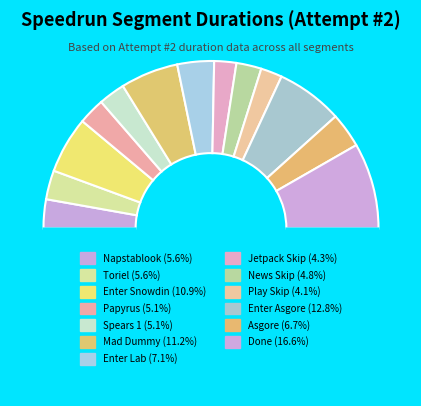

How many segments does this pie chart have?

14